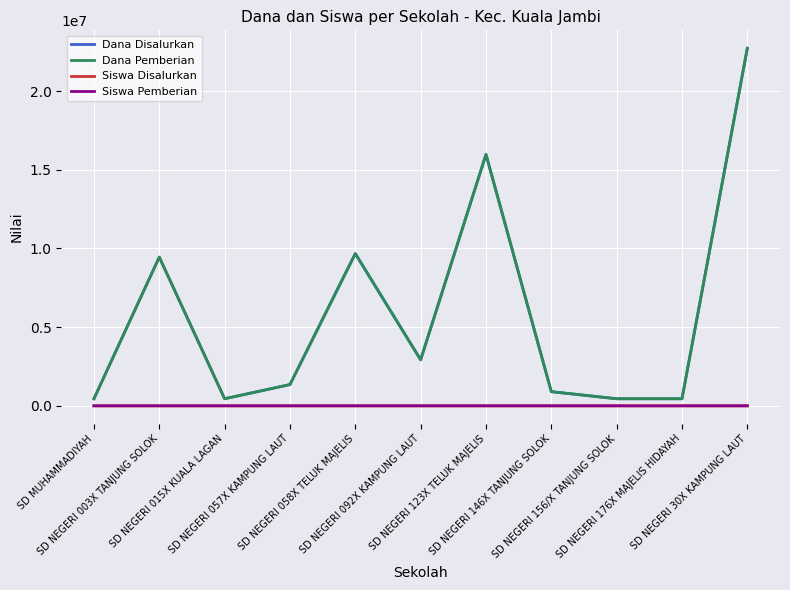

What is the label of the 1st point from the left?

SD MUHAMMADIYAH